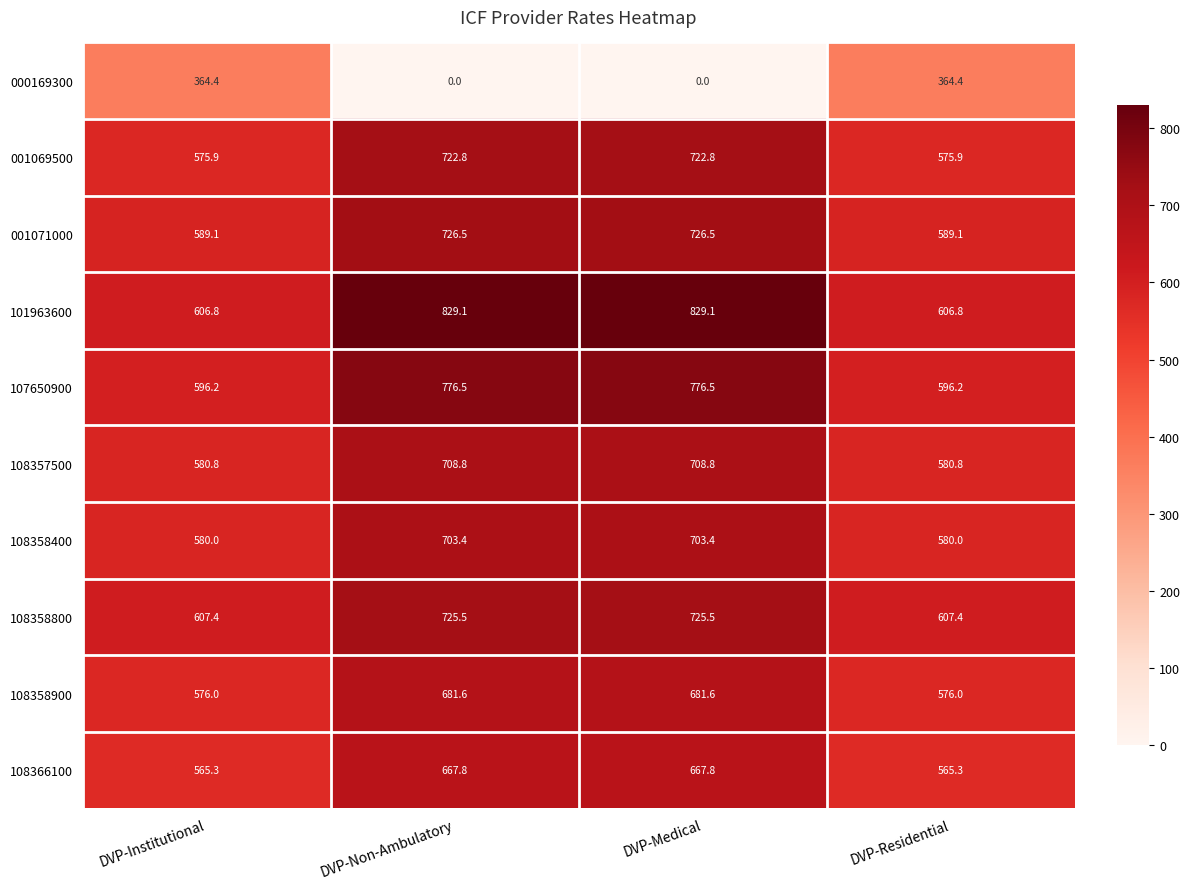

How many values in the 108366100 series exceed 667?

2